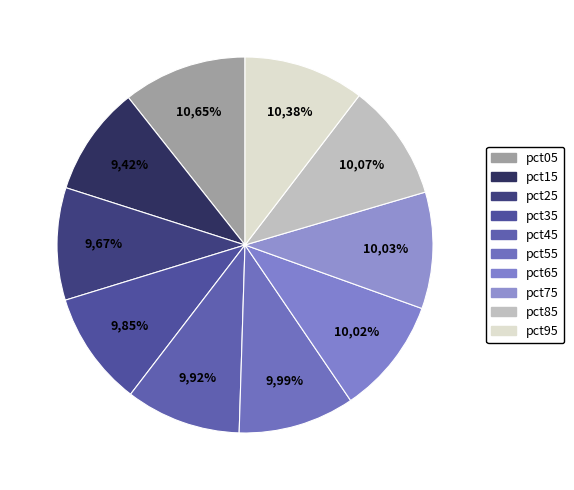

Is it true that pct65 is 10% of the pie?

True